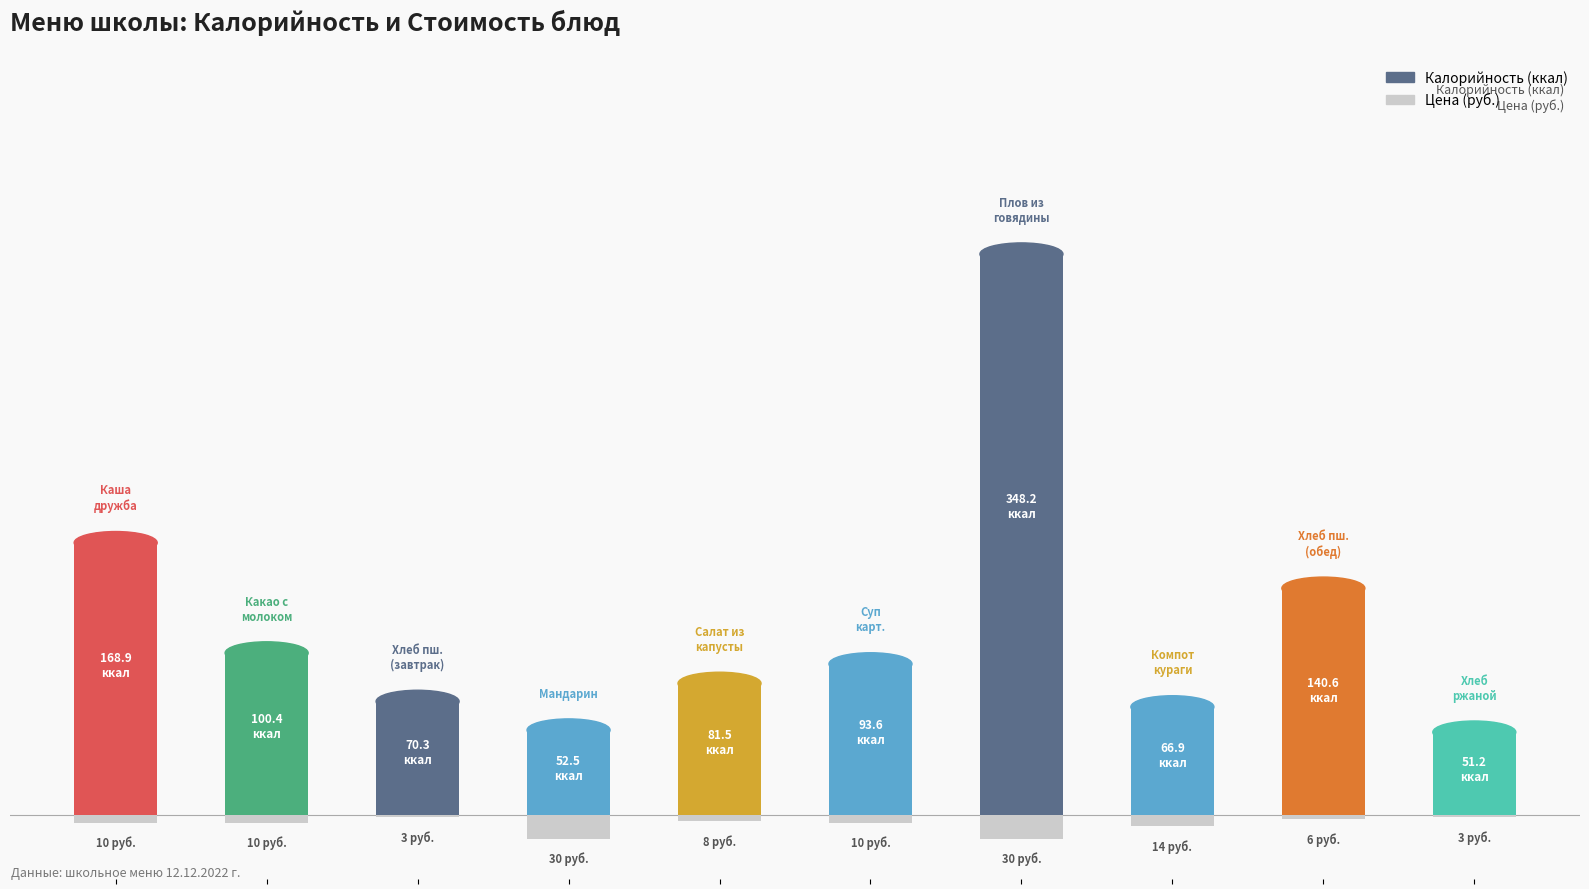

Which series has the largest range (max minus min)?

калорийность